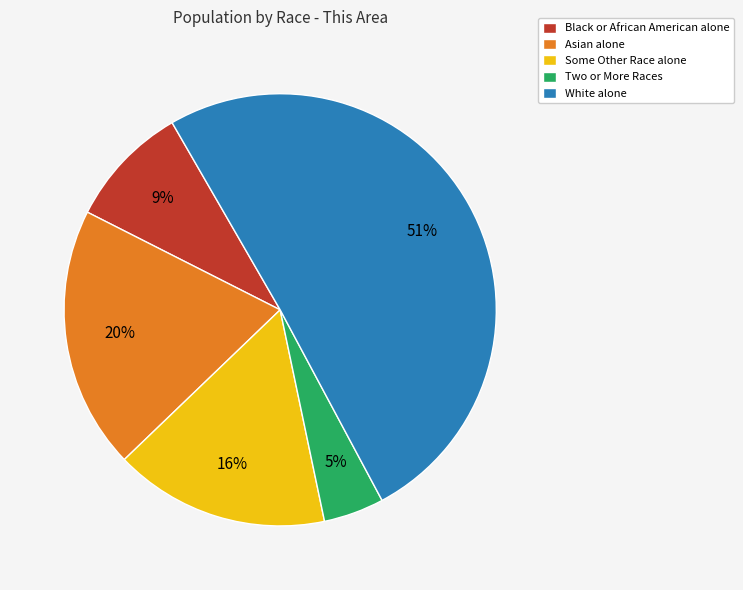

To the nearest percent, what is the combined percentage of Asian alone and Black or African American alone?

29%